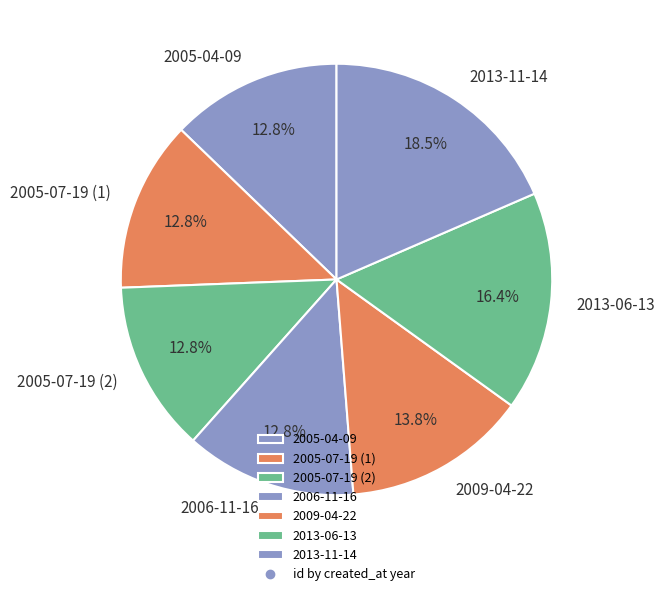

Combined, what portion of the pie is 2006-11-16 and 2005-07-19 (1)?

25.6%